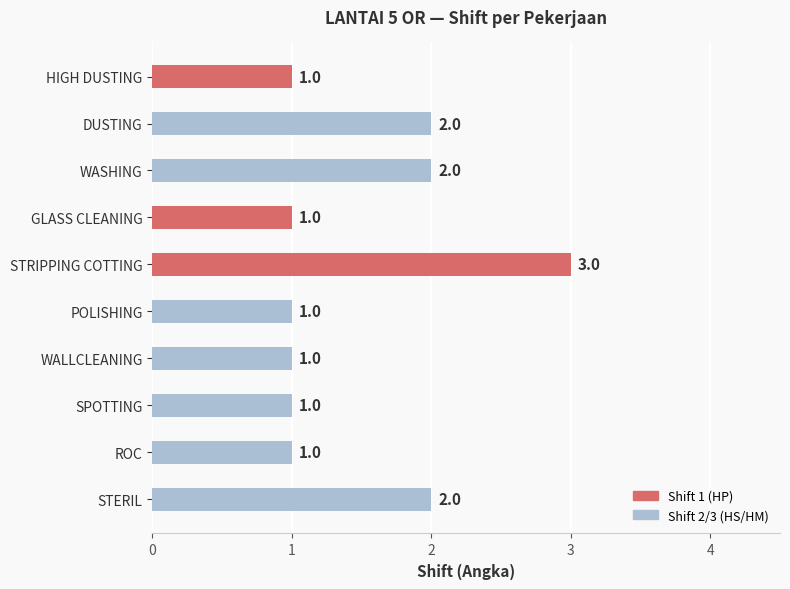

Does the chart contain any negative values?

No